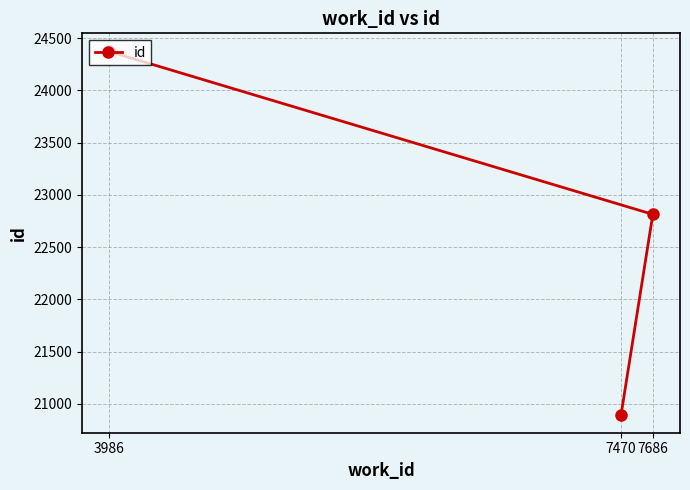

How many data points are less than 22813?

1